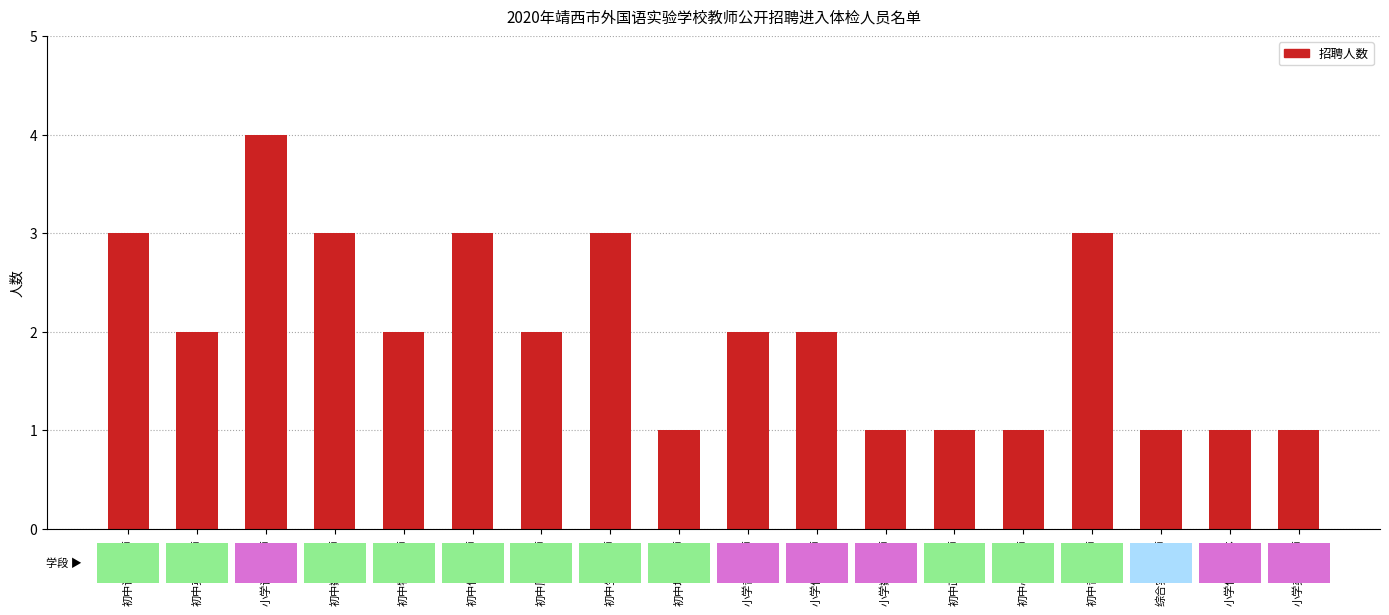

What is the greatest value displayed?

4